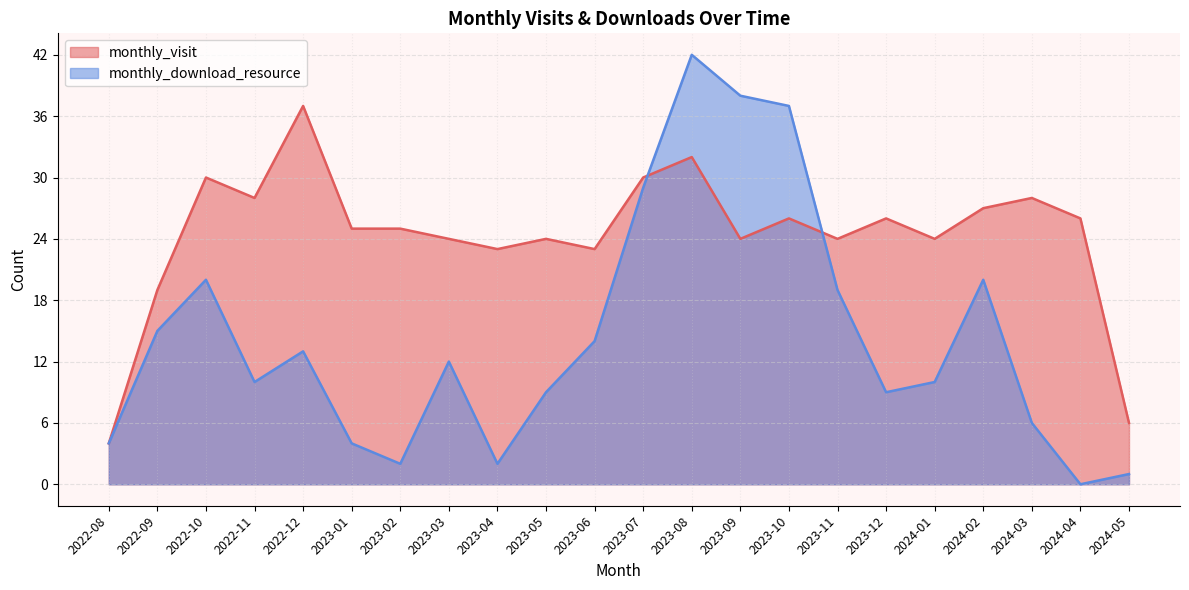

How many data points in monthly_visit are above 25?

10